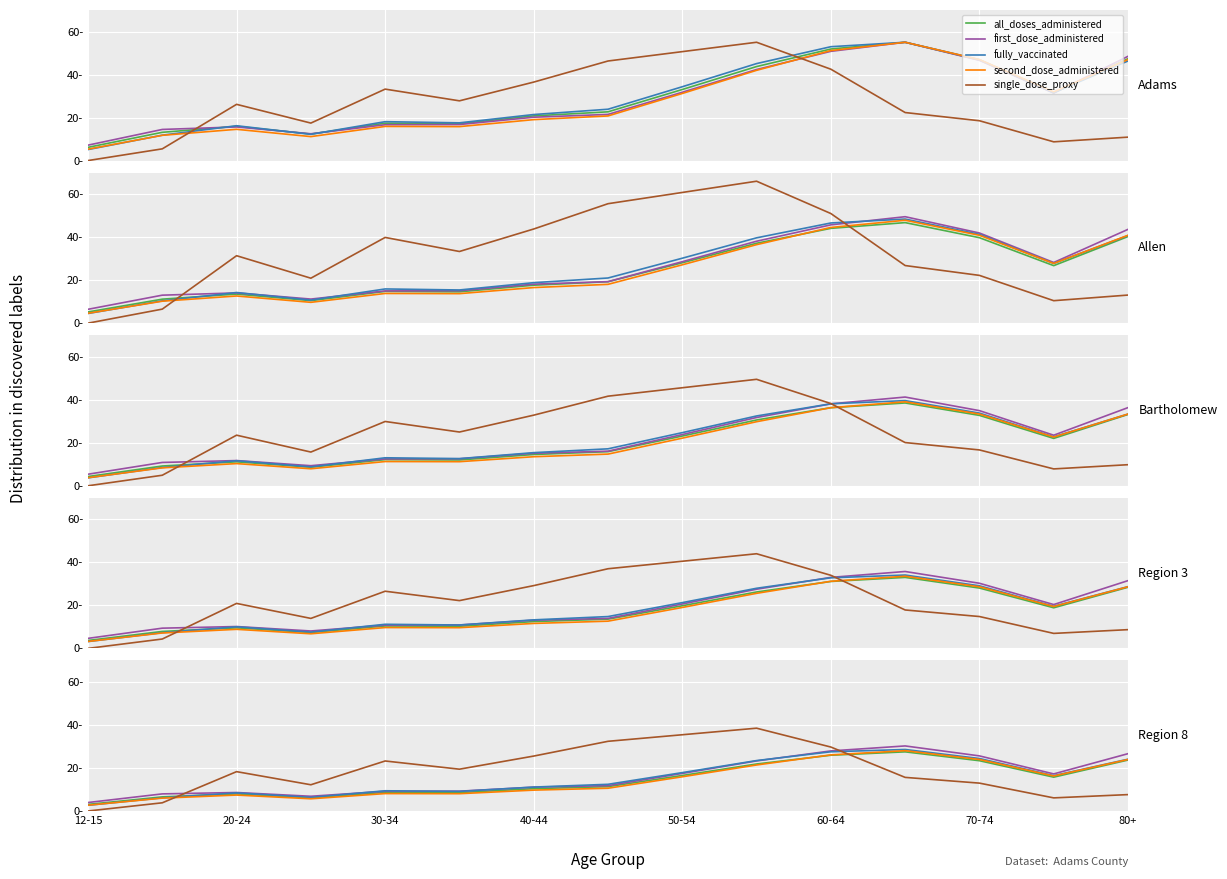

Between which two adjacent categories do all_doses_administered and fully_vaccinated first intersect?

20-24 and 30-34